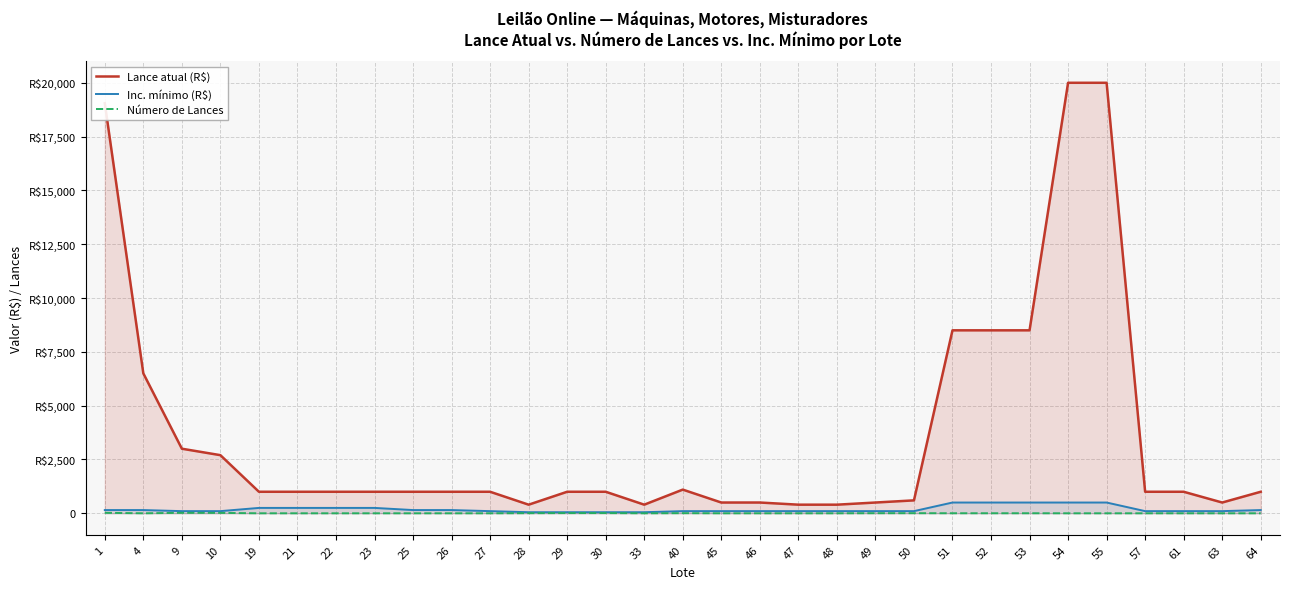

Where is Inc. mínimo (R$) nearest to the value 275?

19